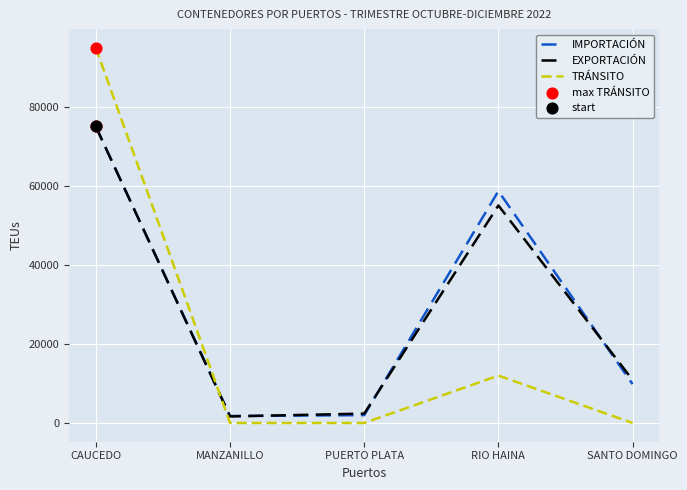

What is the total value across all series at CAUCEDO?

244955